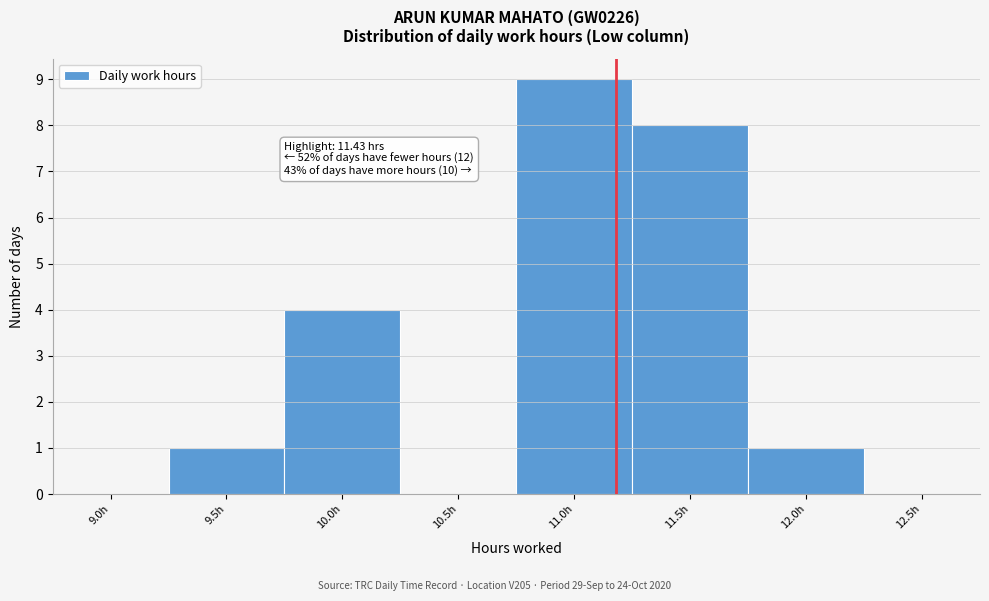

Reading left to right, extract all data points from this chart.

9.0h=0	9.5h=1	10.0h=4	10.5h=0	11.0h=9	11.5h=8	12.0h=1	12.5h=0